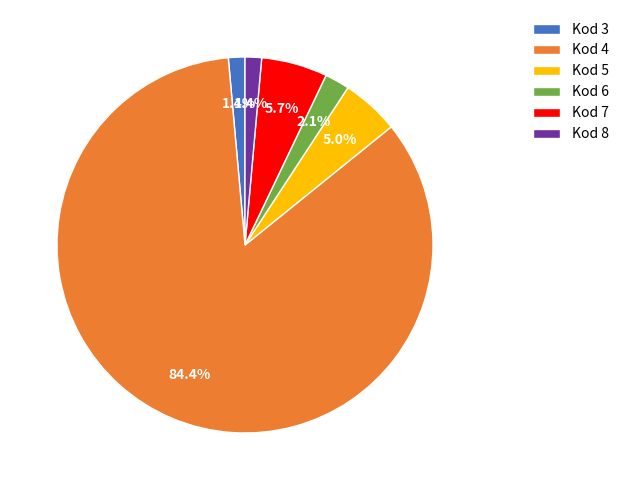

To the nearest percent, what is the average slice percentage?

17%